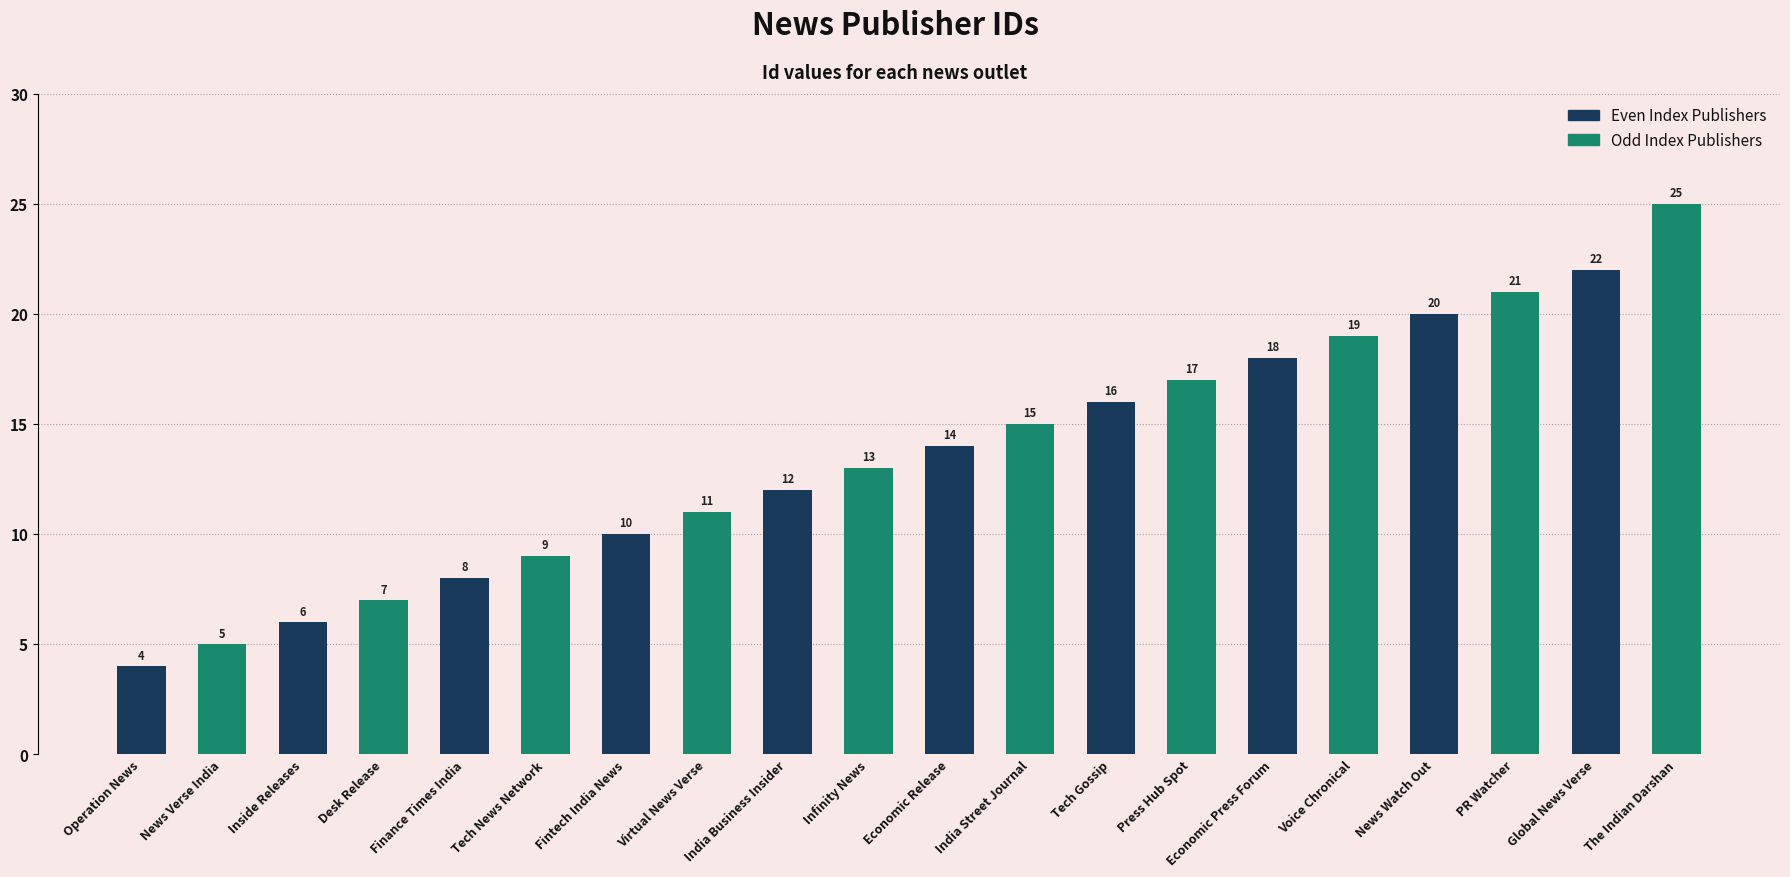

What is the label of the 6th bar from the right?

India Business Insider